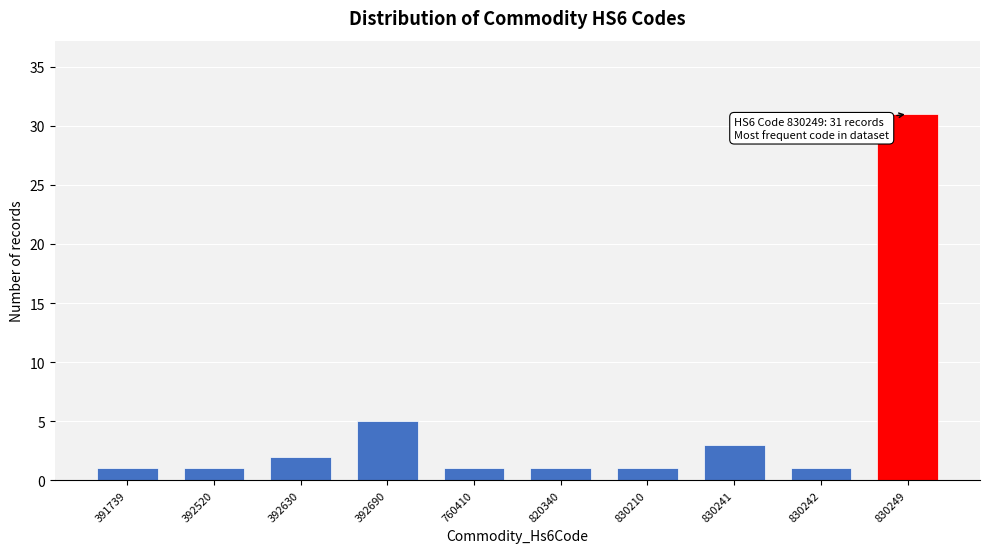

Reading left to right, what are all the values shown in this chart?

391739=1	392520=1	392630=2	392690=5	760410=1	820340=1	830210=1	830241=3	830242=1	830249=31